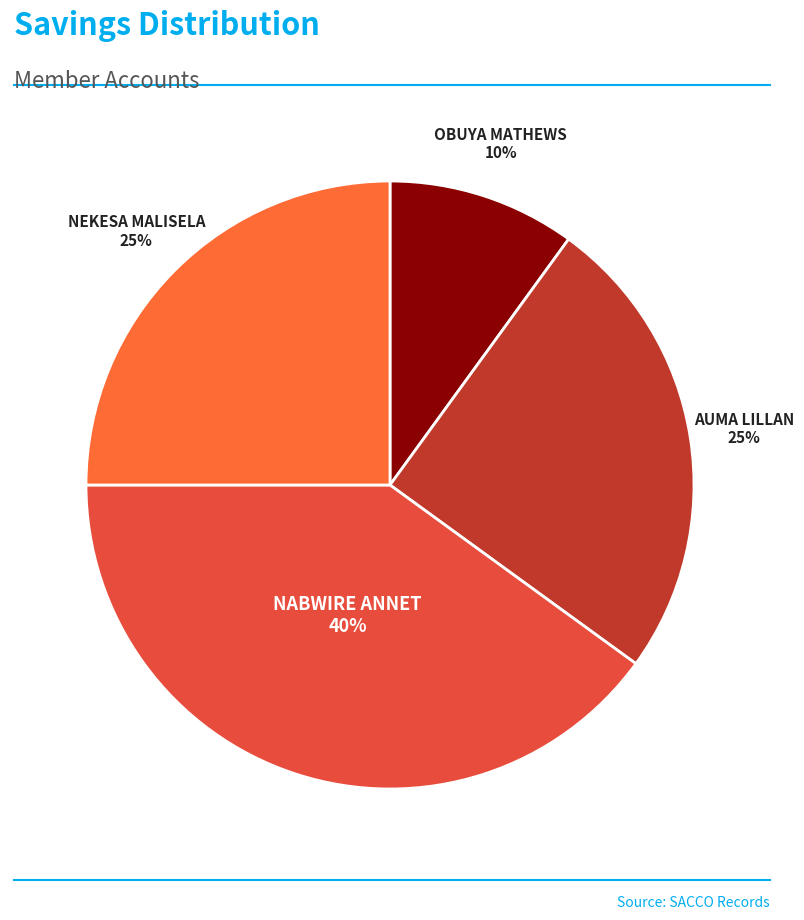

Does NEKESA MALISELA represent more than half of the total?

No